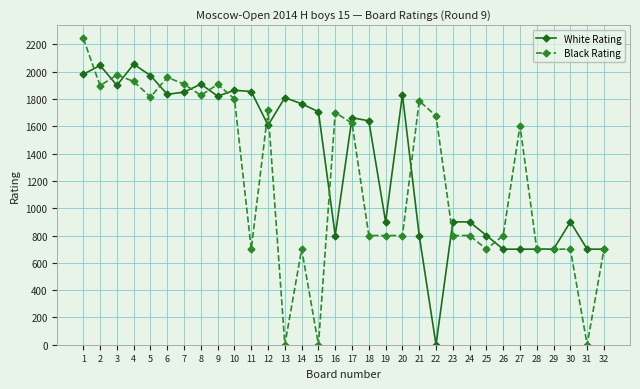

At which label does Black Rating first exceed 1604?

1